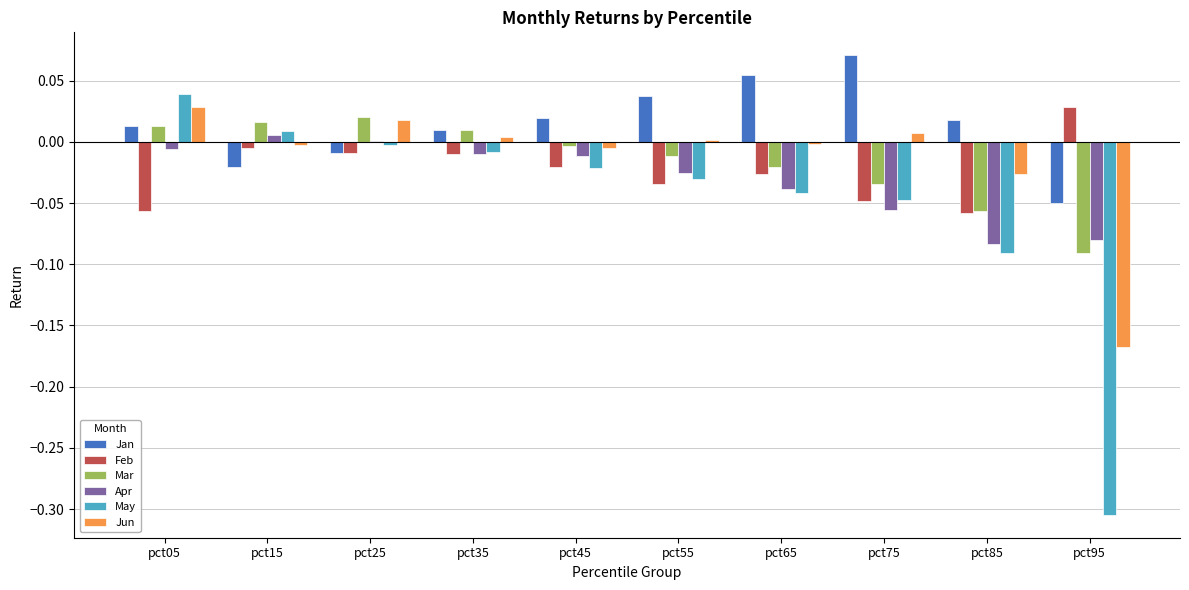

Which series has the largest total across all categories?

Jan